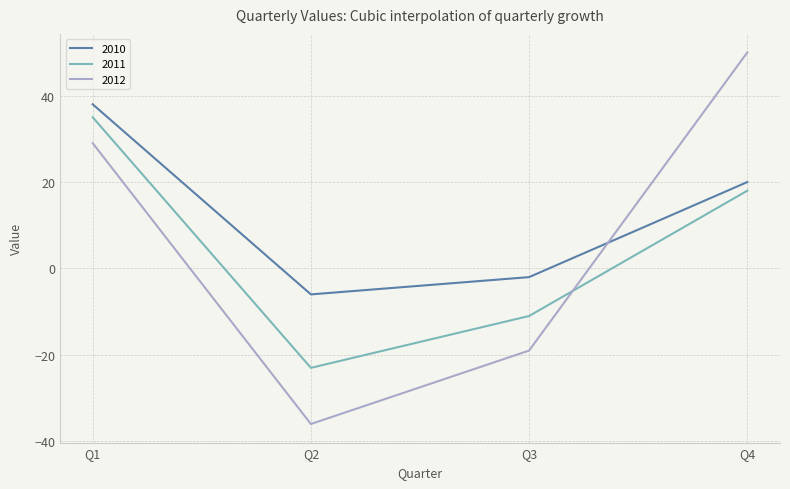

Is it true that 2010 equals 58 at Q1?

False